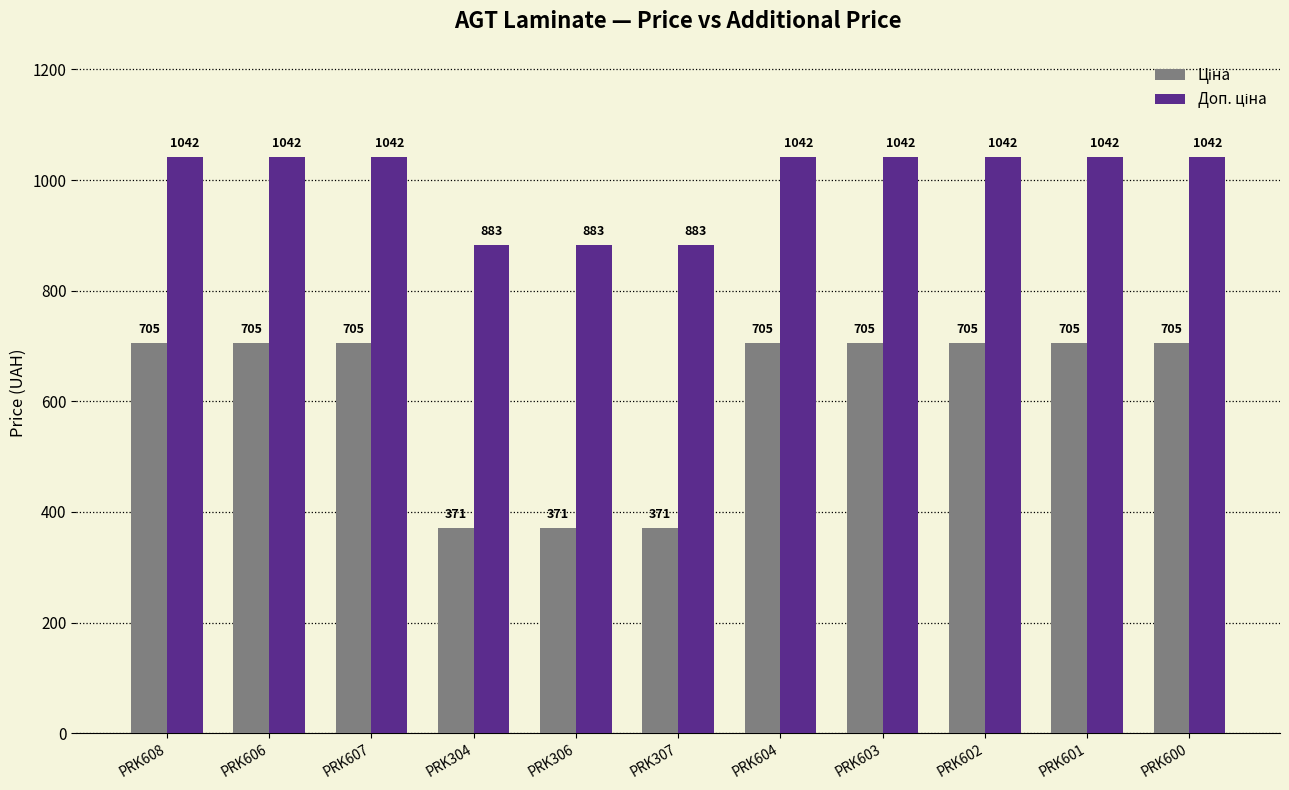

What is the maximum value shown in the chart?

1042.0